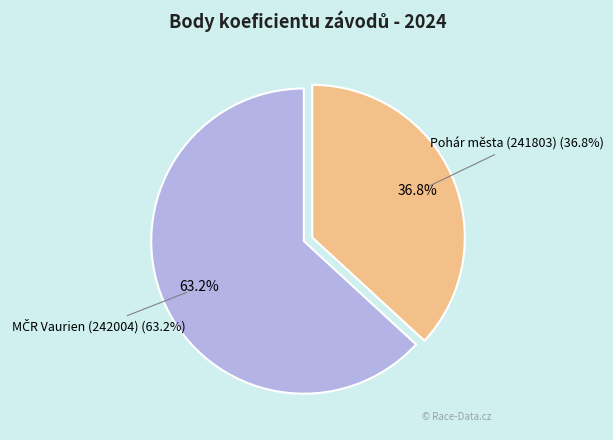

What portion of the pie excludes Pohár města (241803)?

63.2%